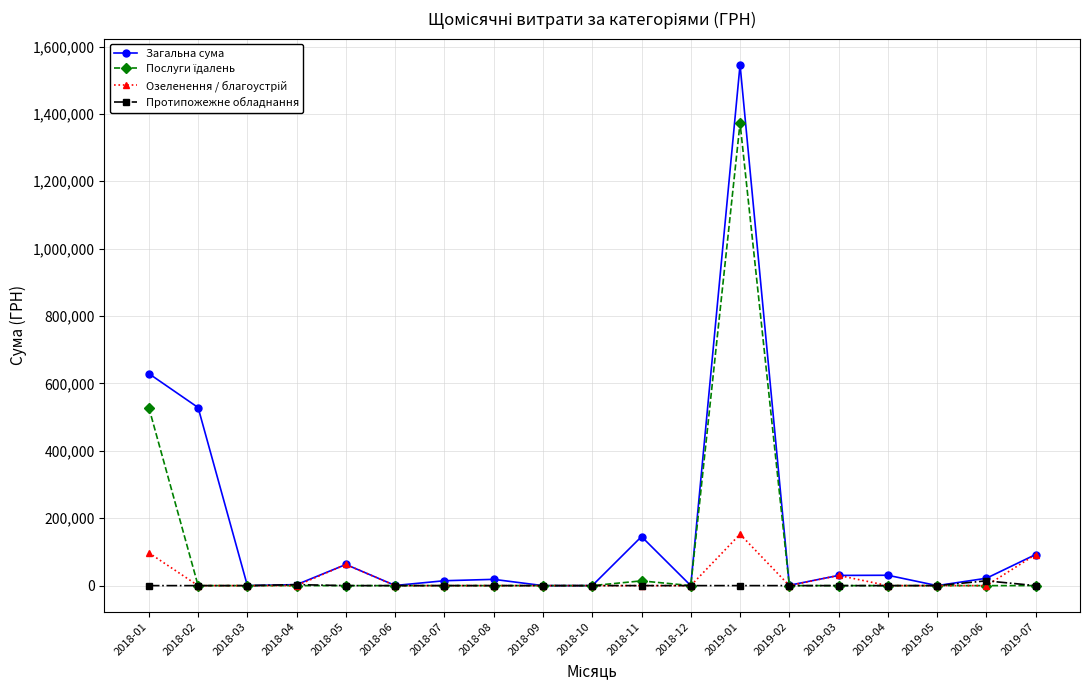

What is the label of the 18th point from the right?

2018-02